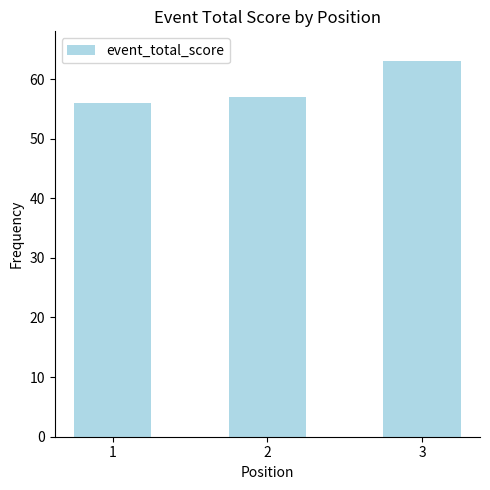

What is the change in value from 2 to 3?

+6